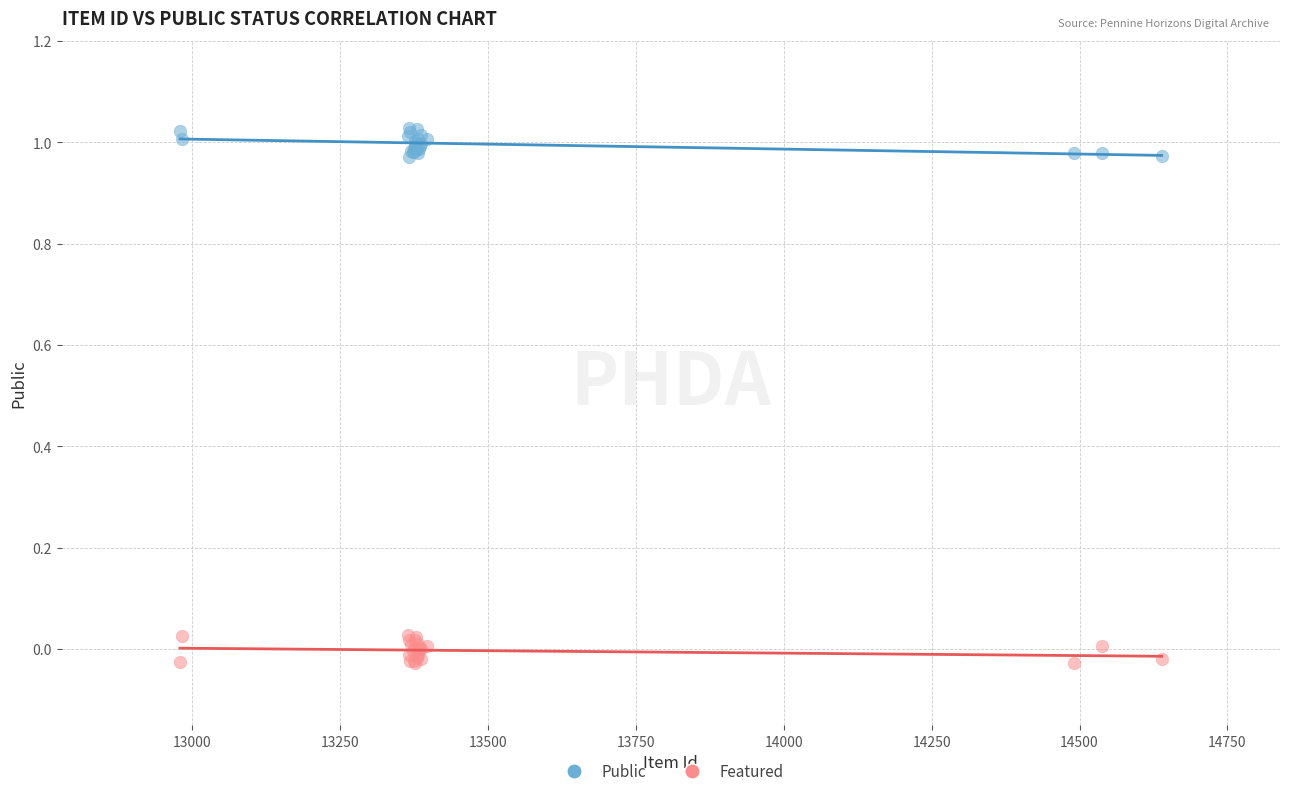

Which series contains the lowest Y value?

Featured